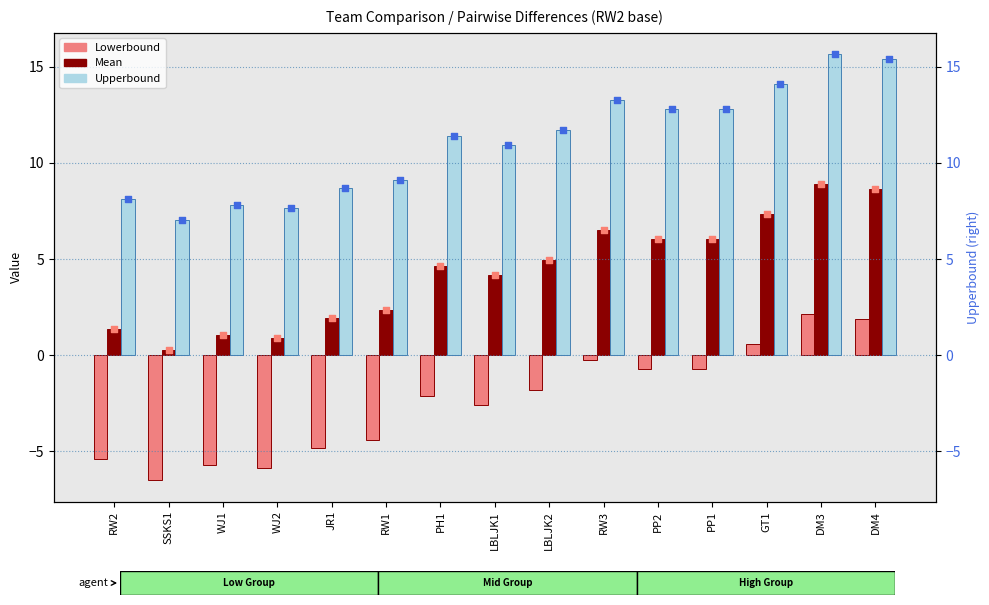

At how many categories does at least one series exceed 12?

6